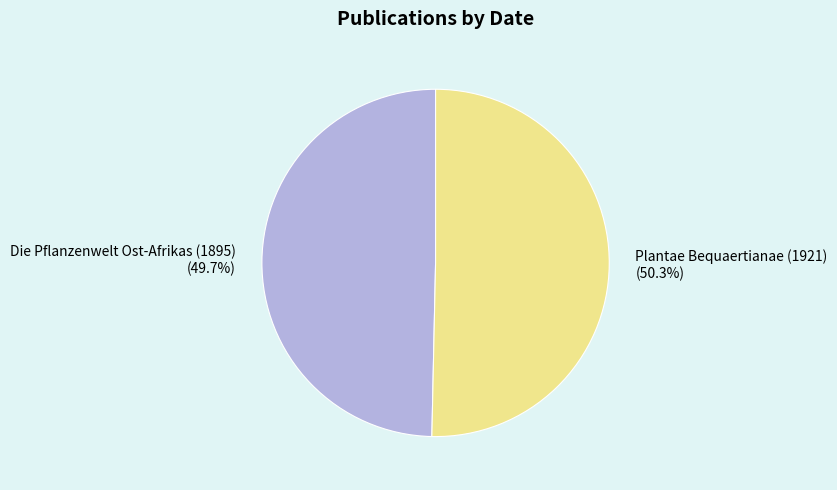

Rank the categories by value from lowest to highest.

Die Pflanzenwelt Ost-Afrikas (1895), Plantae Bequaertianae (1921)